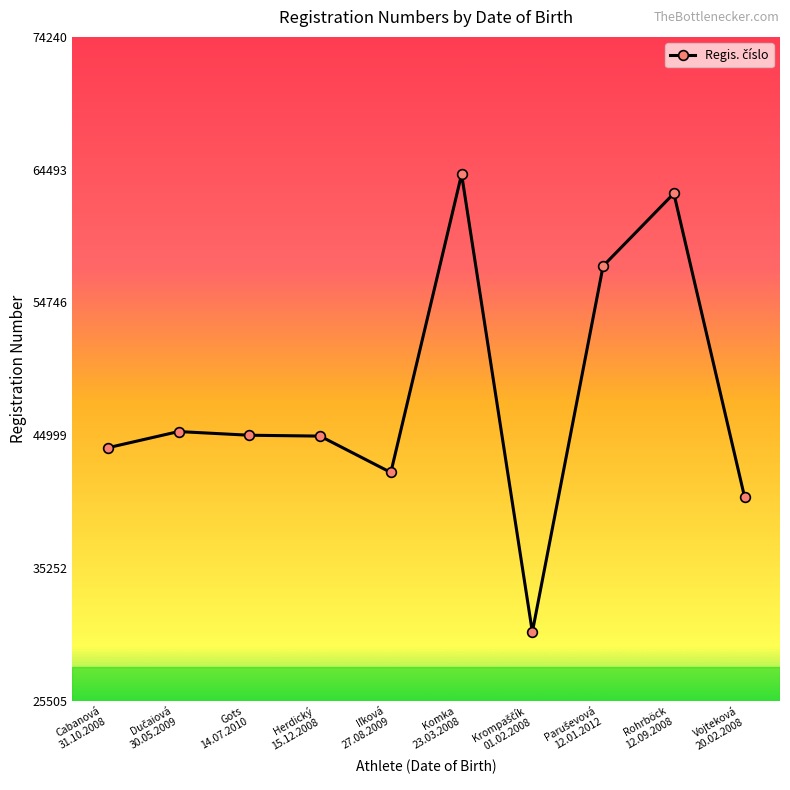

How many categories are shown in the chart?

10